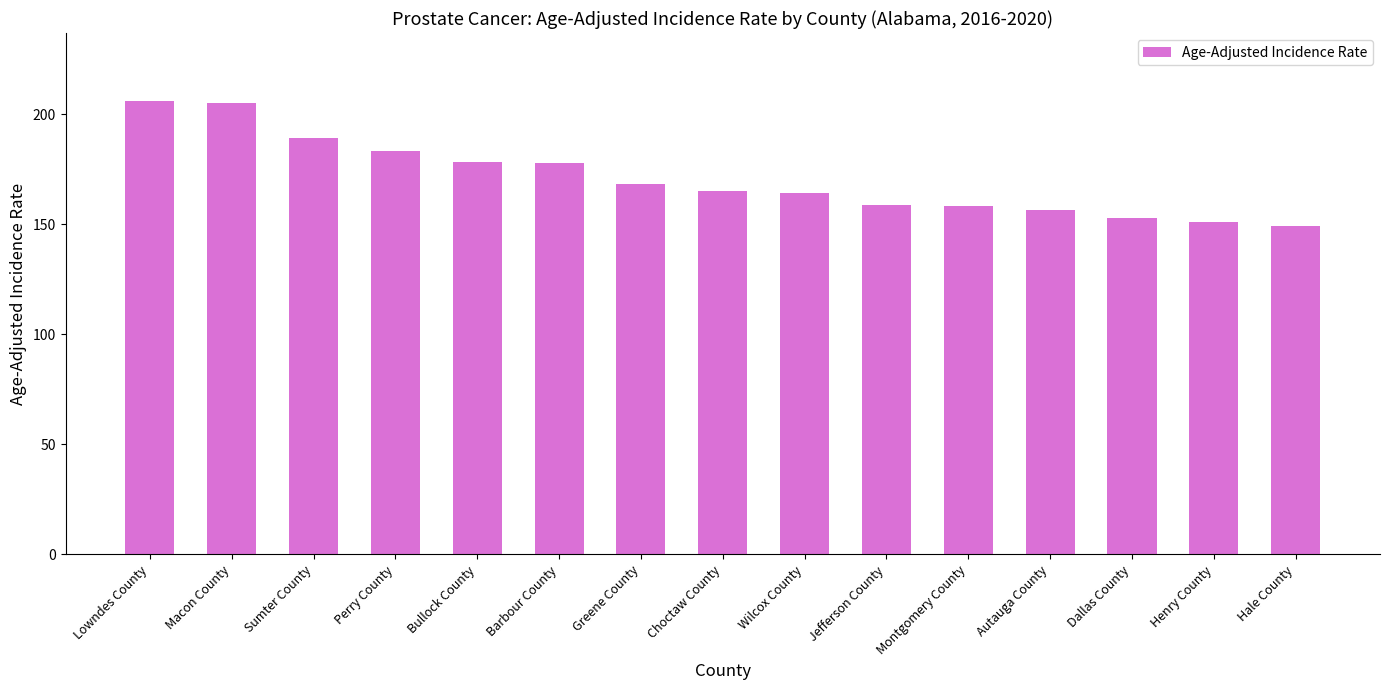

The value at Montgomery County is 158.1. True or false?

True